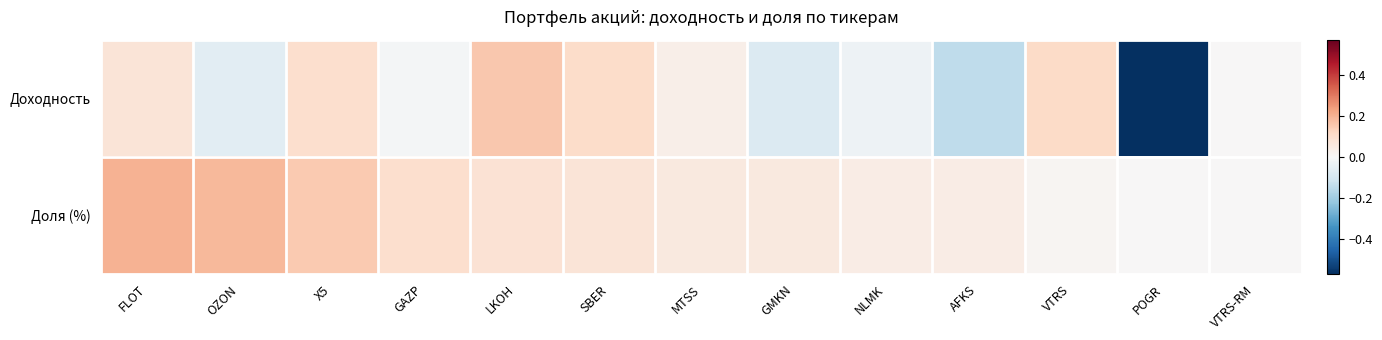

Which category has the lowest value across all series?

POGR